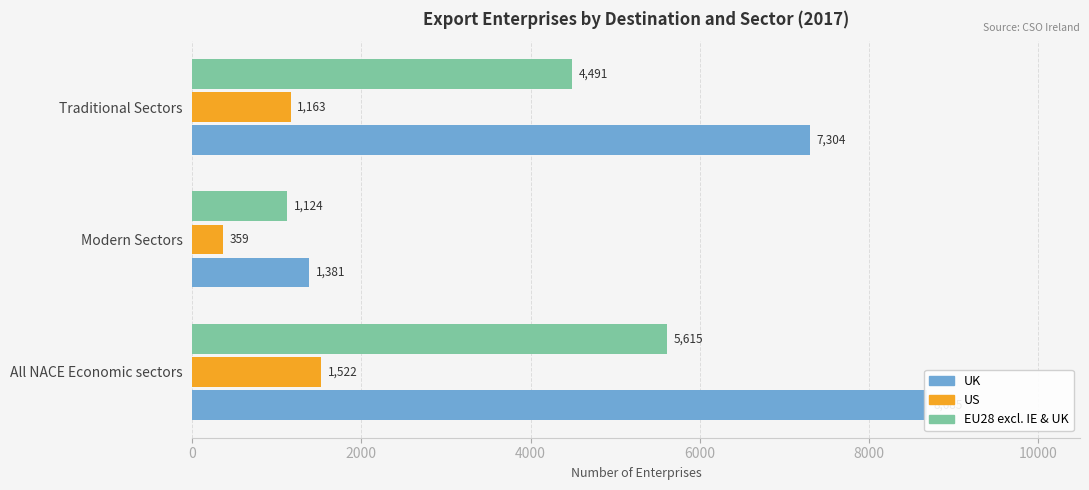

What are all the series names shown in the legend?

UK, US, EU28 excl. IE & UK